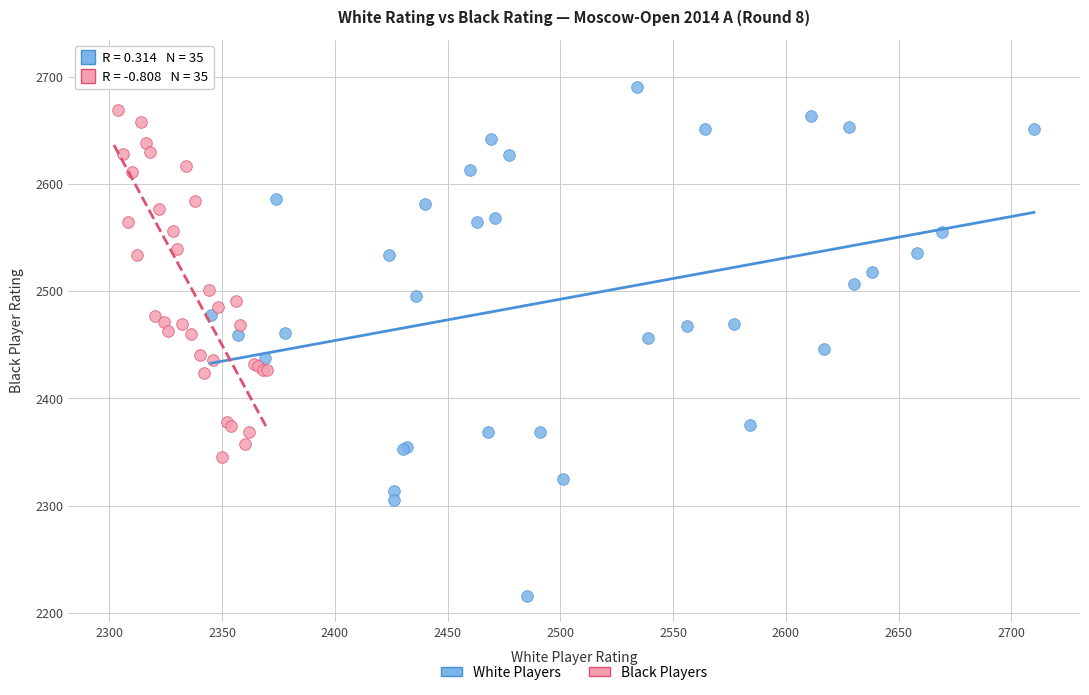

Which series has the largest Y range (max minus min)?

White Players